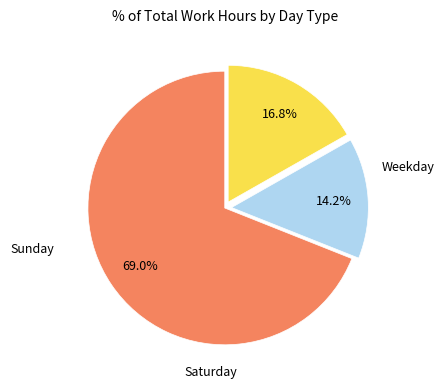

Is there any slice that represents more than half of the pie?

Yes